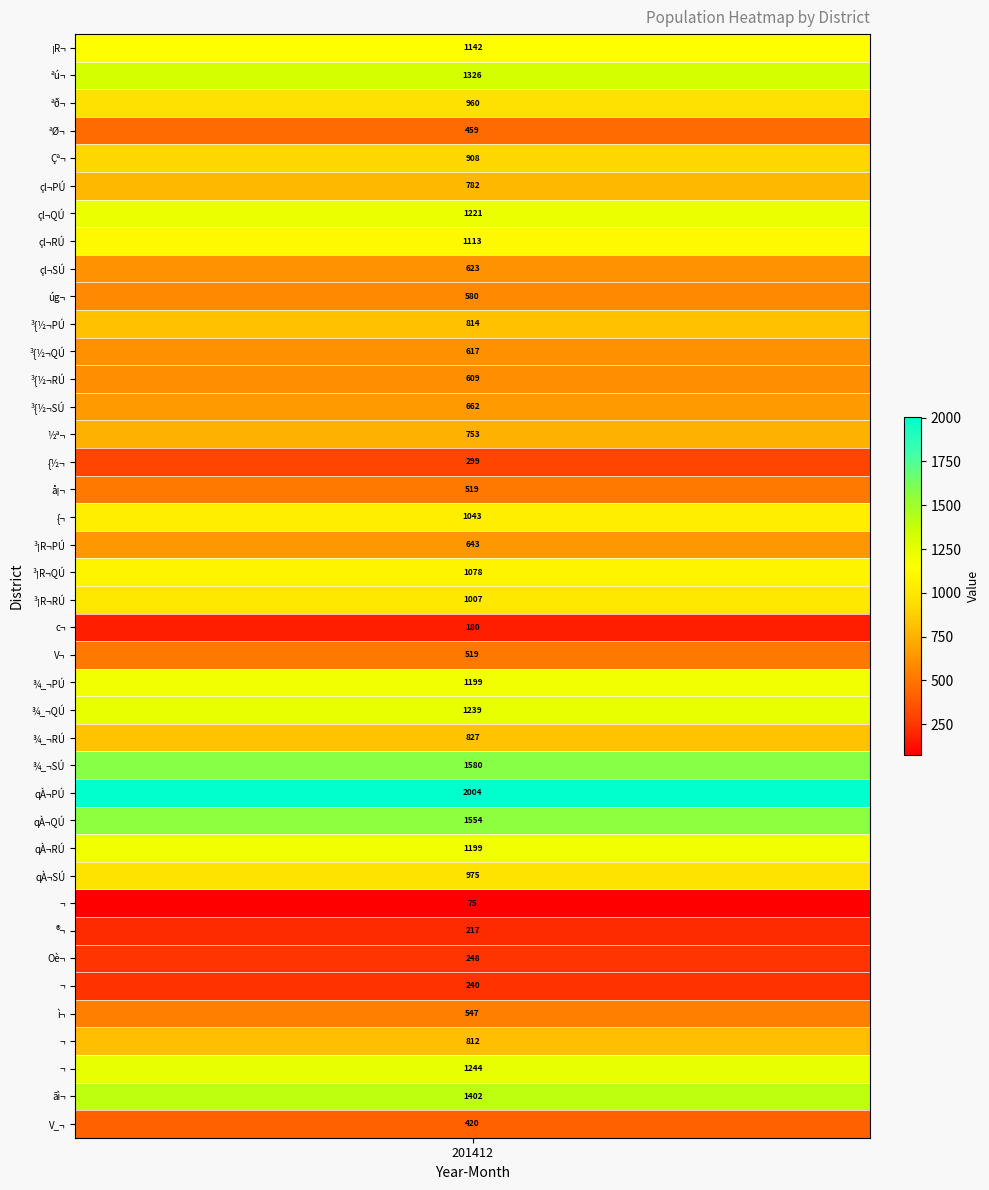

How many data points are less than 814?

20